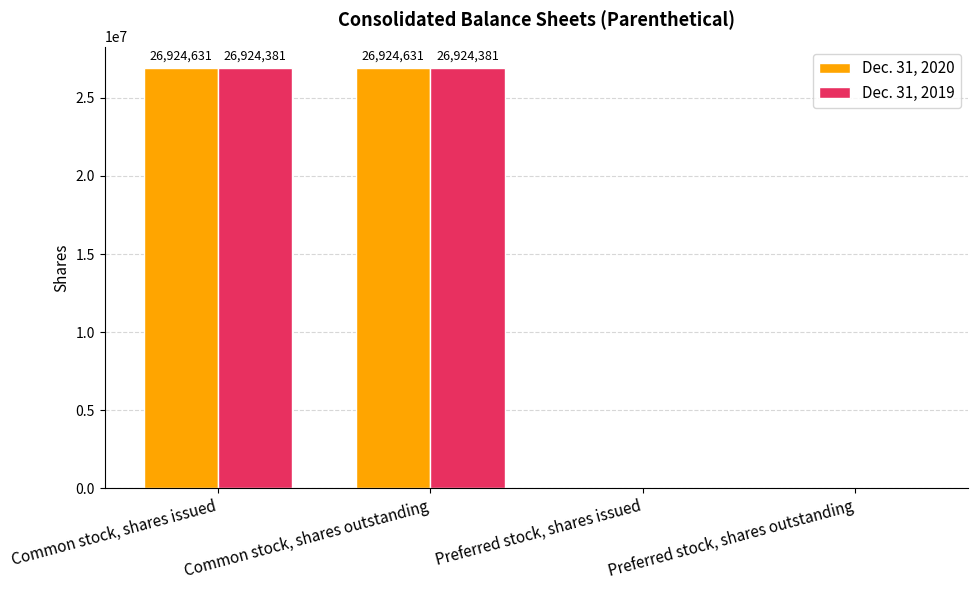

Is it true that Dec. 31, 2019 equals 26924381 at Common stock, shares outstanding?

True